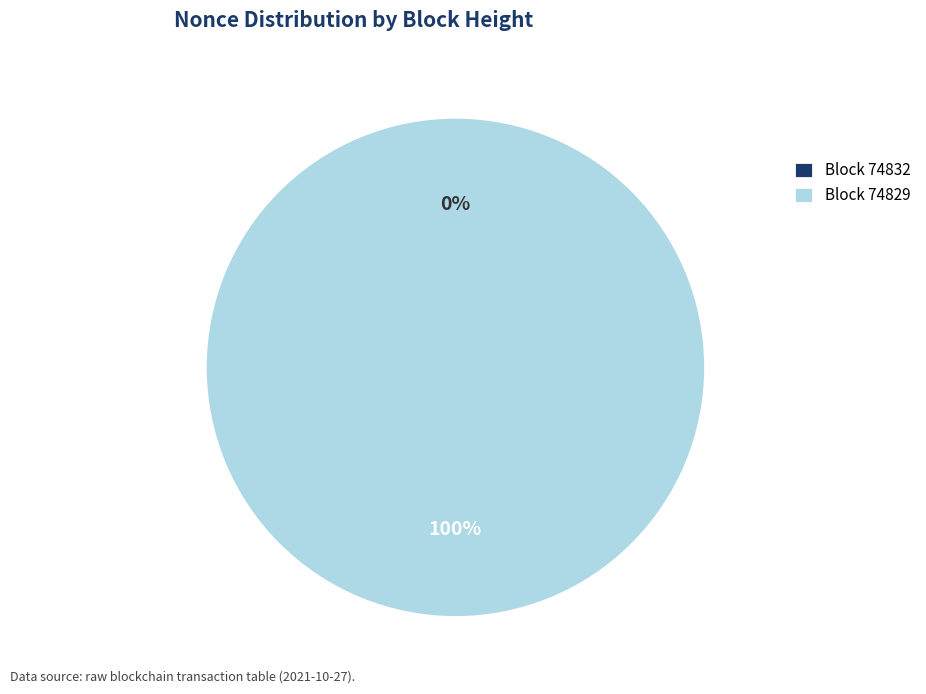

Which has a higher value, 74832 or 74829?

74829